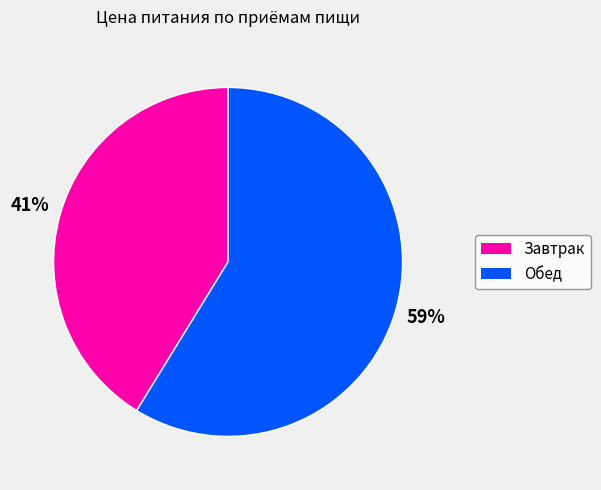

To the nearest percent, what percentage of the pie is Обед?

59%